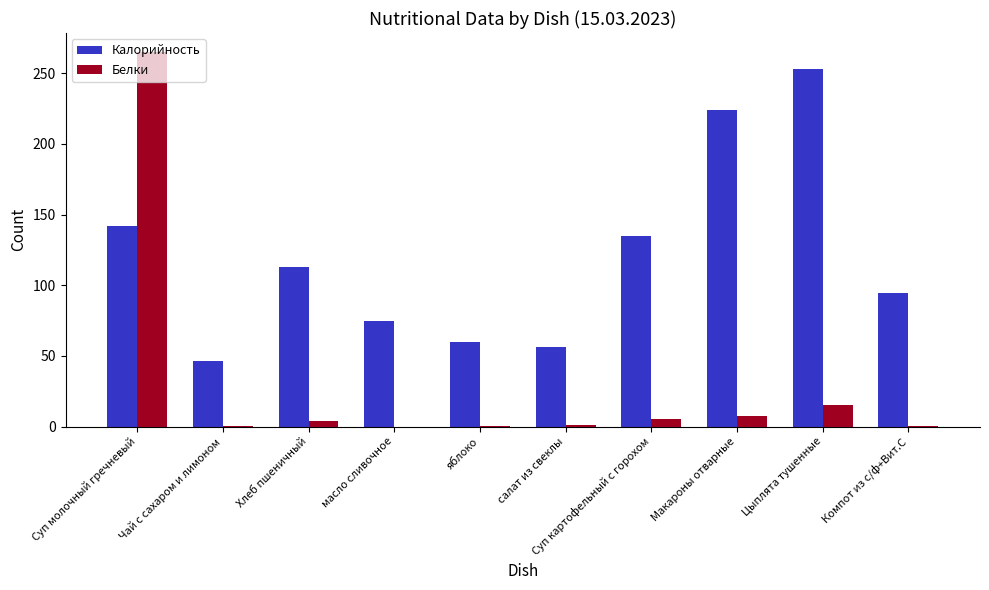

At which category is the sum across all series the highest?

Суп молочный гречневый